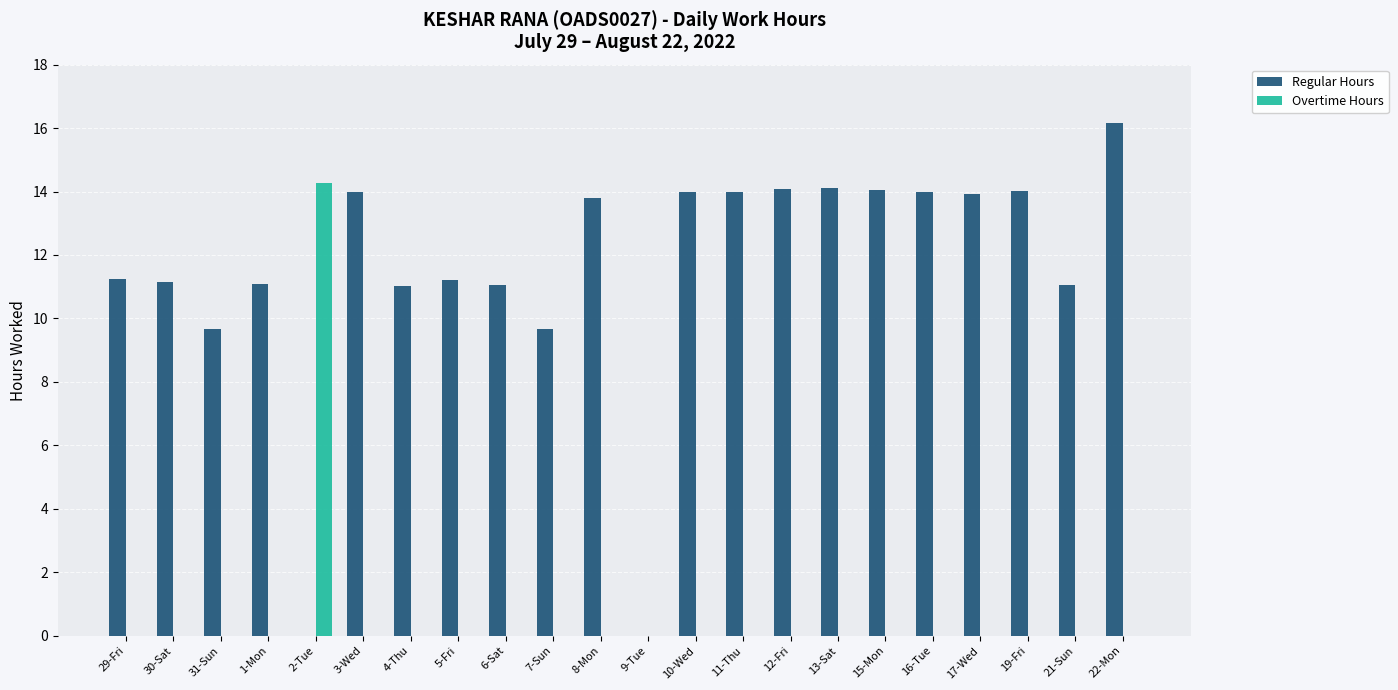

What are all the series names shown in the legend?

Regular Hours, Overtime Hours